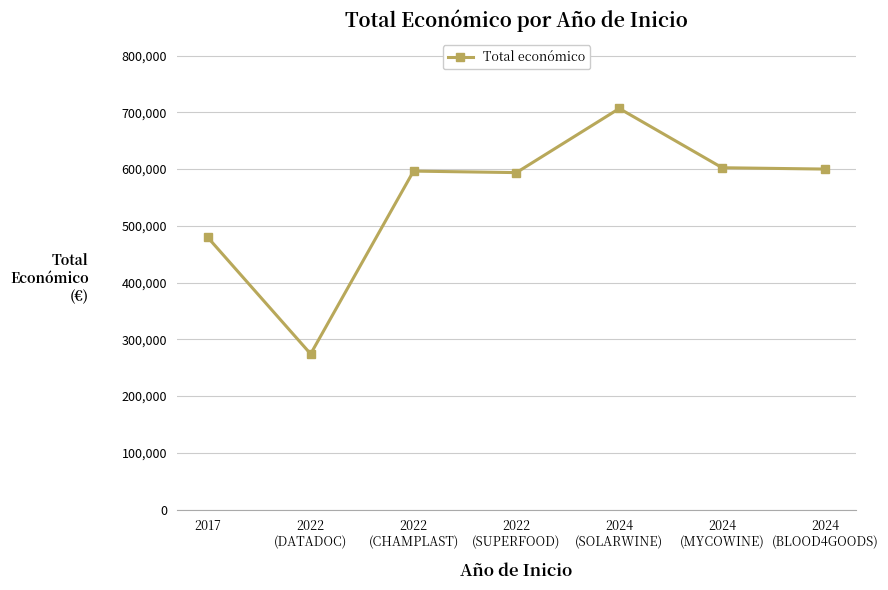

How many lines are shown in the chart?

1